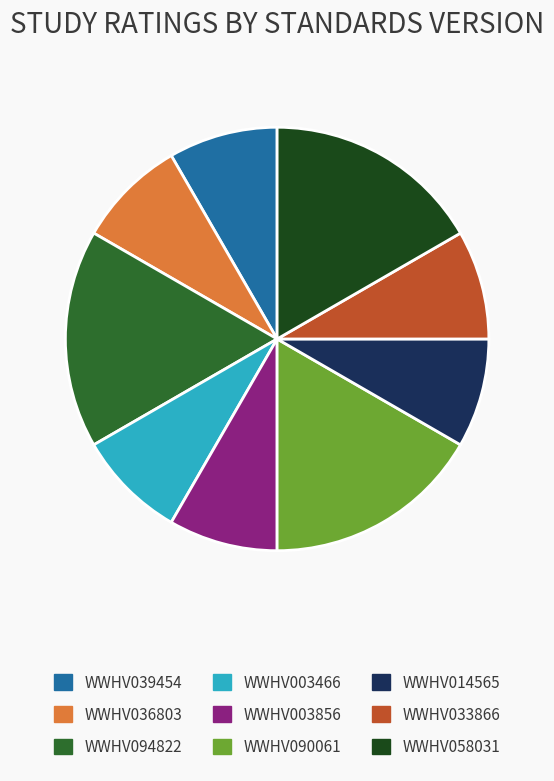

What is the ratio of the value at WWHV014565 to the value at WWHV003856?

1.0